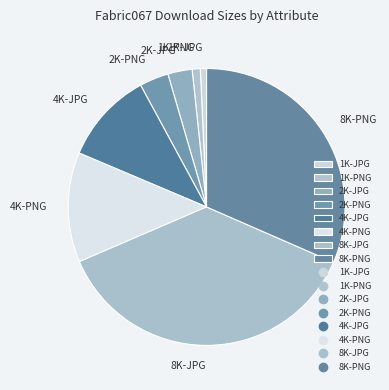

Is there any slice that represents more than half of the pie?

No